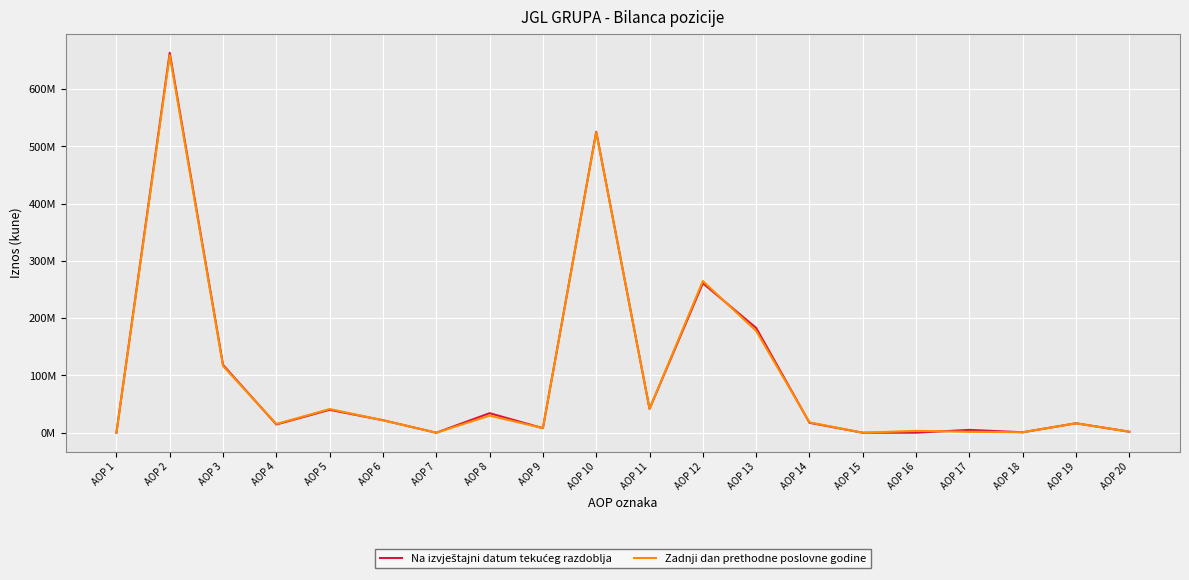

Does the chart have visible grid lines?

Yes